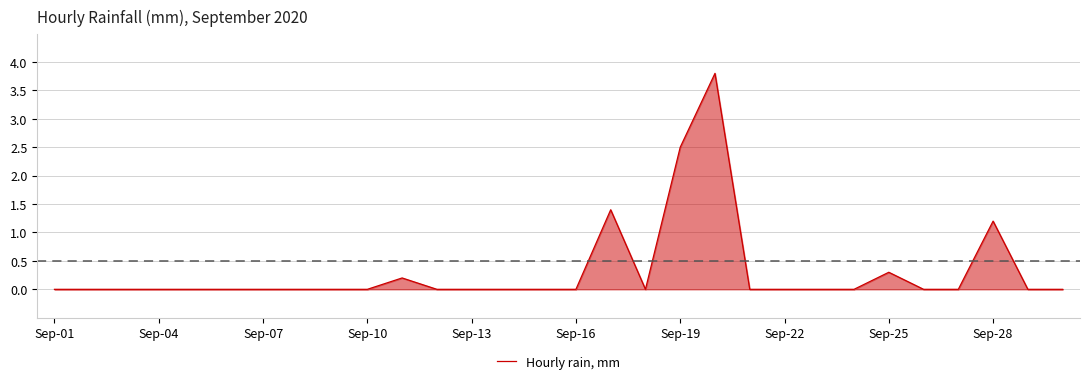

What is the difference between the maximum and minimum values?

3.8